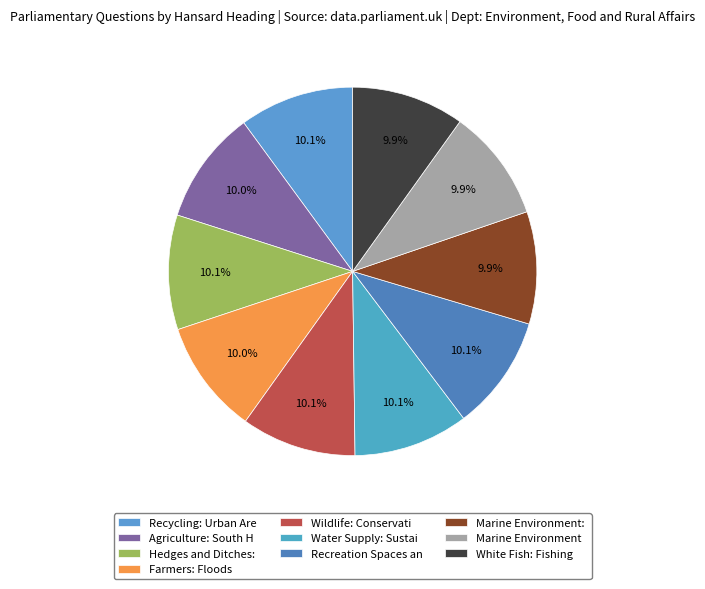

How many slices are in this pie chart?

10